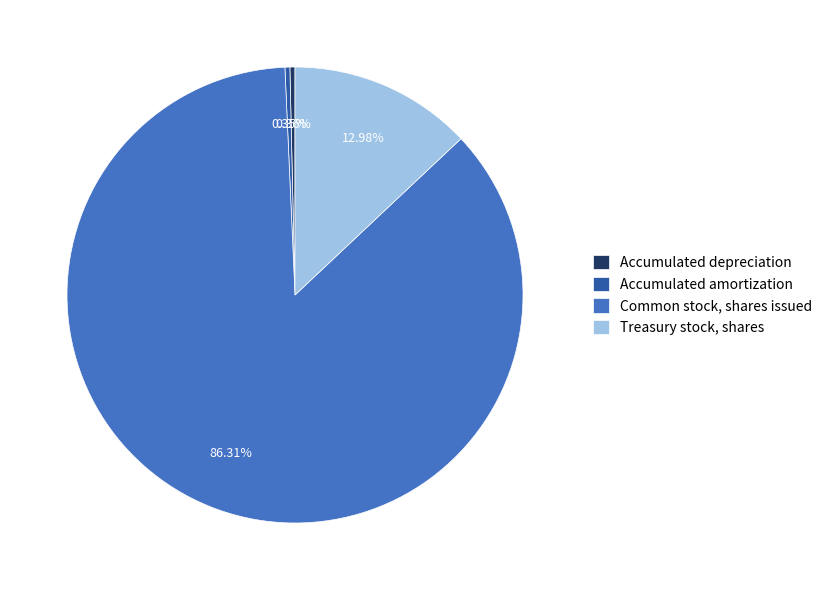

What percentage do Treasury stock, shares and Accumulated depreciation together represent?

13.3%